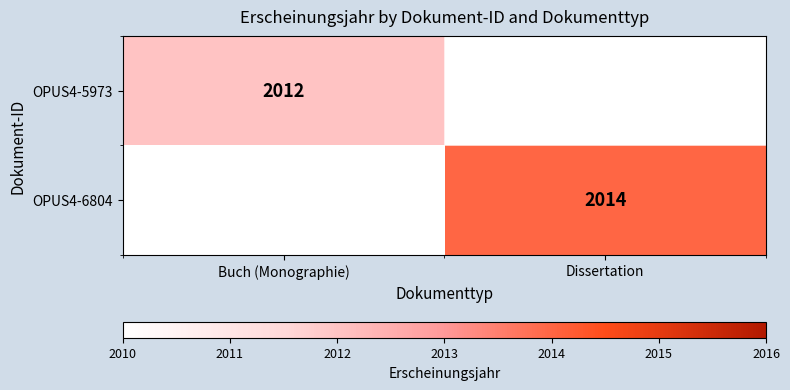

What is the smallest value displayed?

2012.0